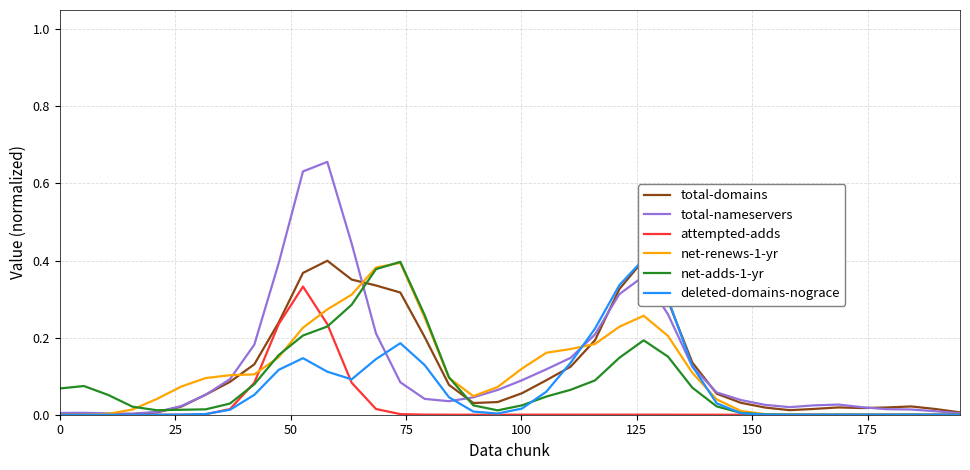

Is it true that total-nameservers equals 0.0 at 100?

False